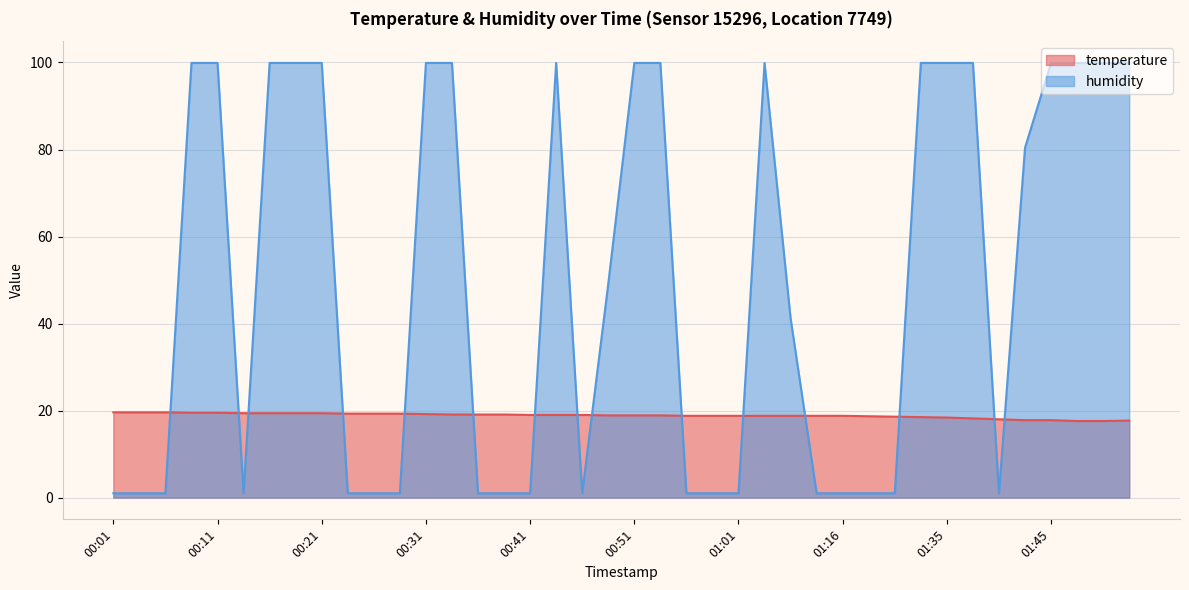

Read the temperature value at 00:21.

19.4